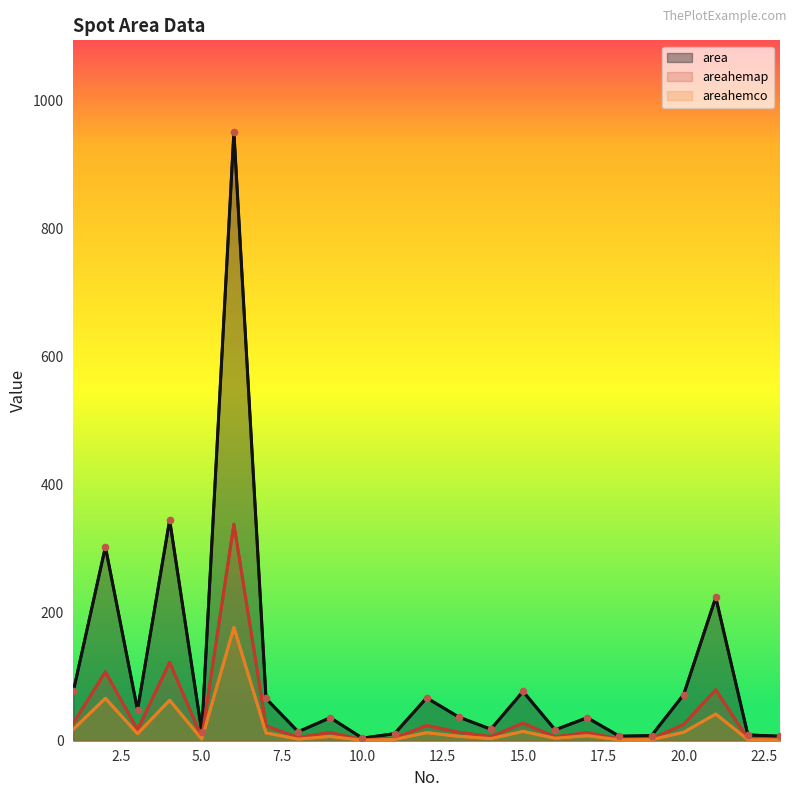

Which series has the widest spread of values?

area